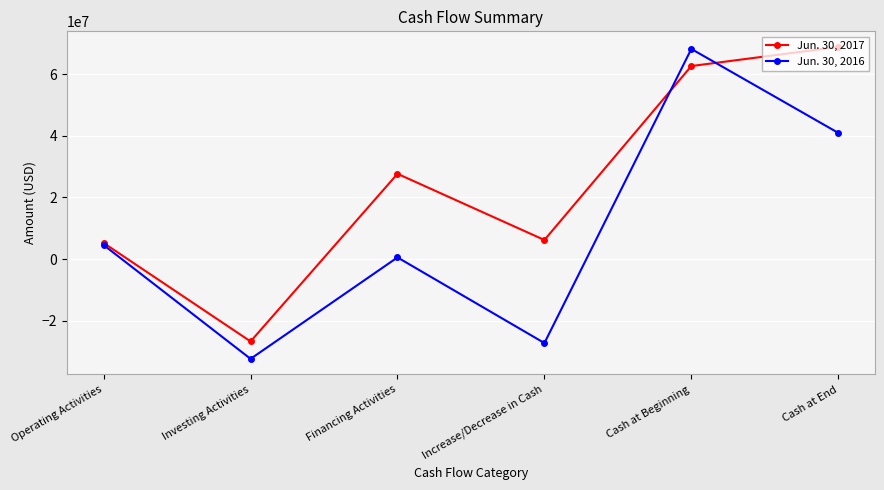

What is the difference between the Jun. 30, 2016 values at Cash at End and Increase/Decrease in Cash?

68195000